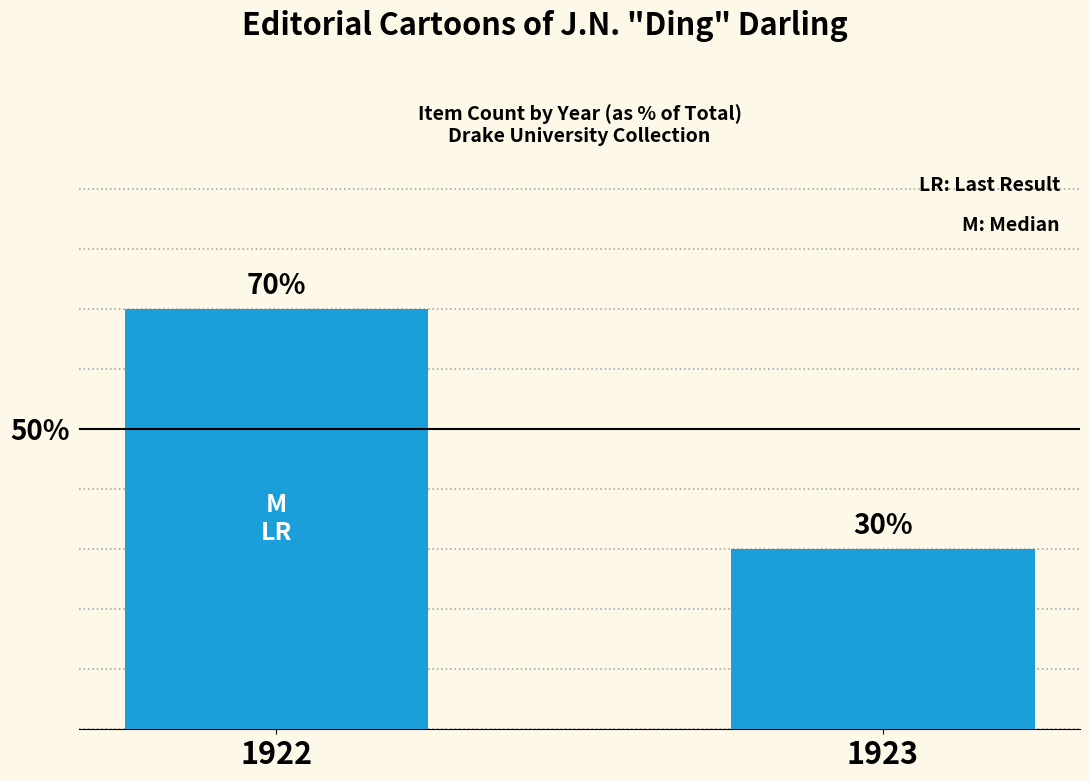

How many bars are there in total?

2